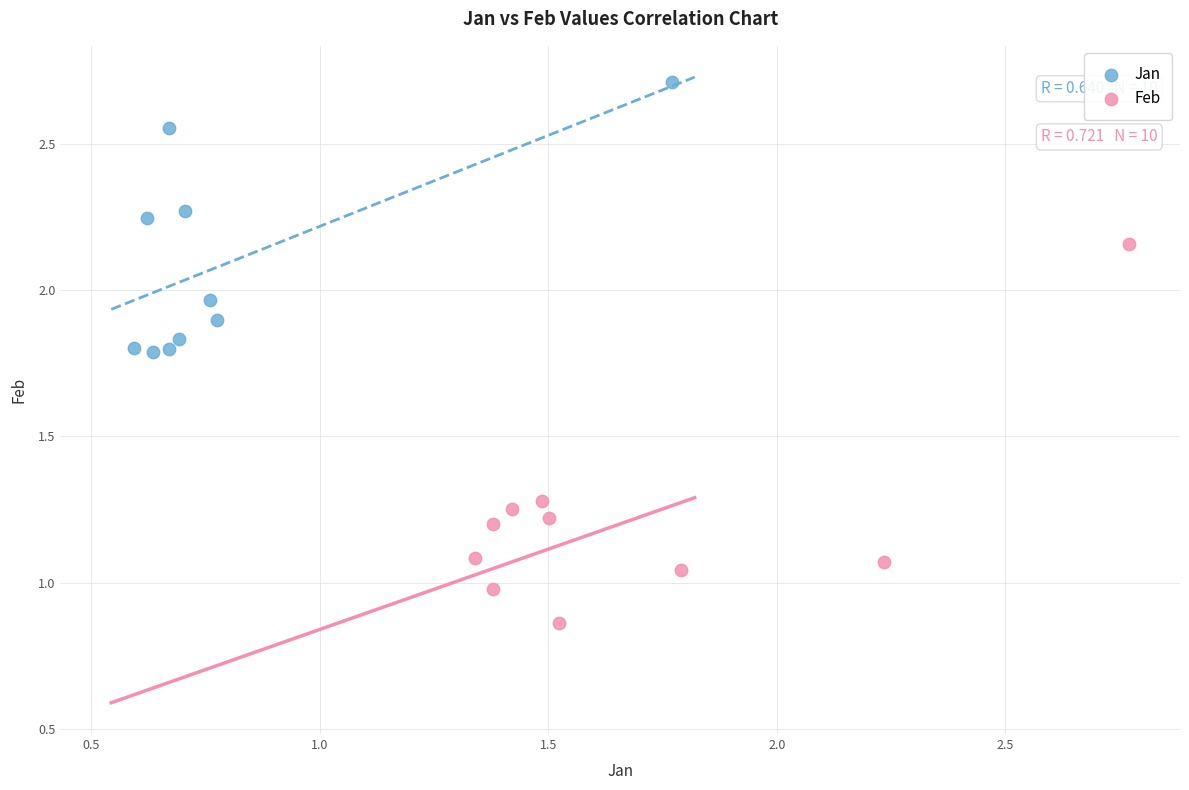

Which series reaches the minimum Y coordinate?

Feb